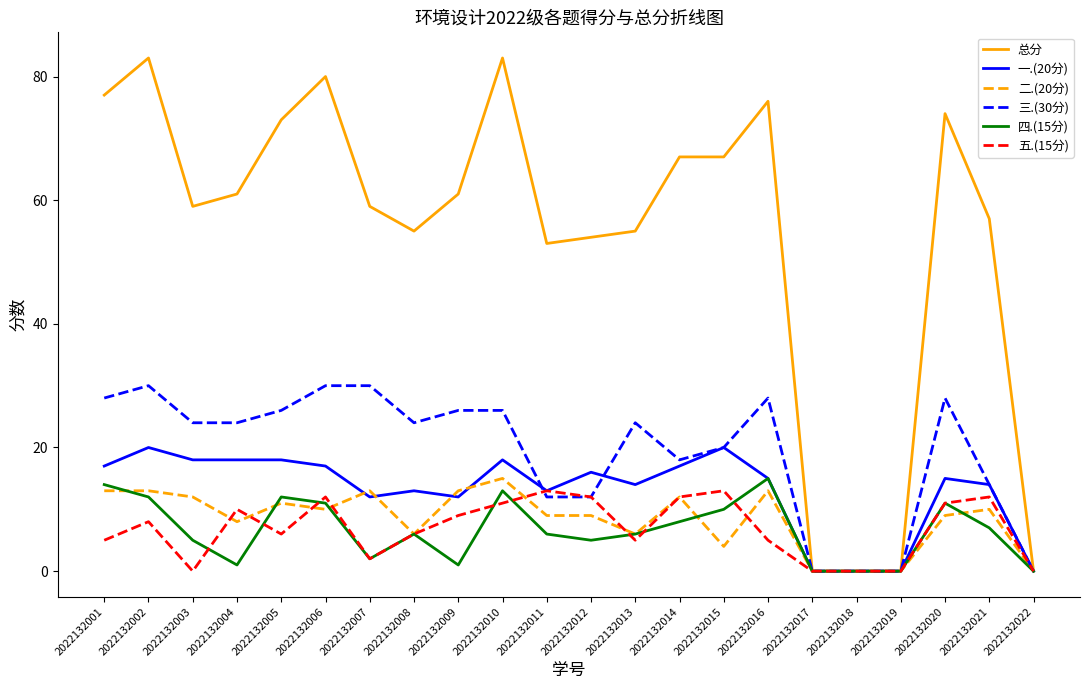

True or false: 一.(20分) has a value of 18 at 2022132004.

True